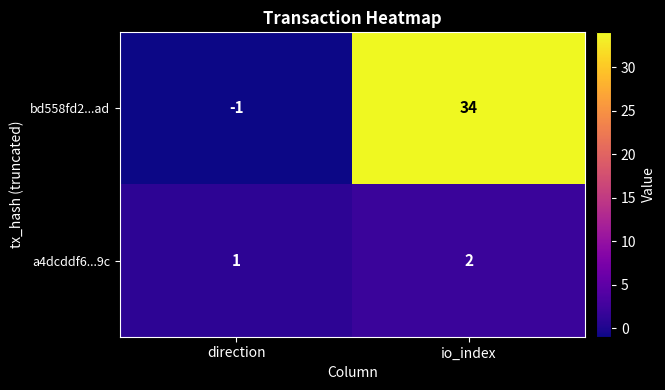

How many series are shown in this chart?

2